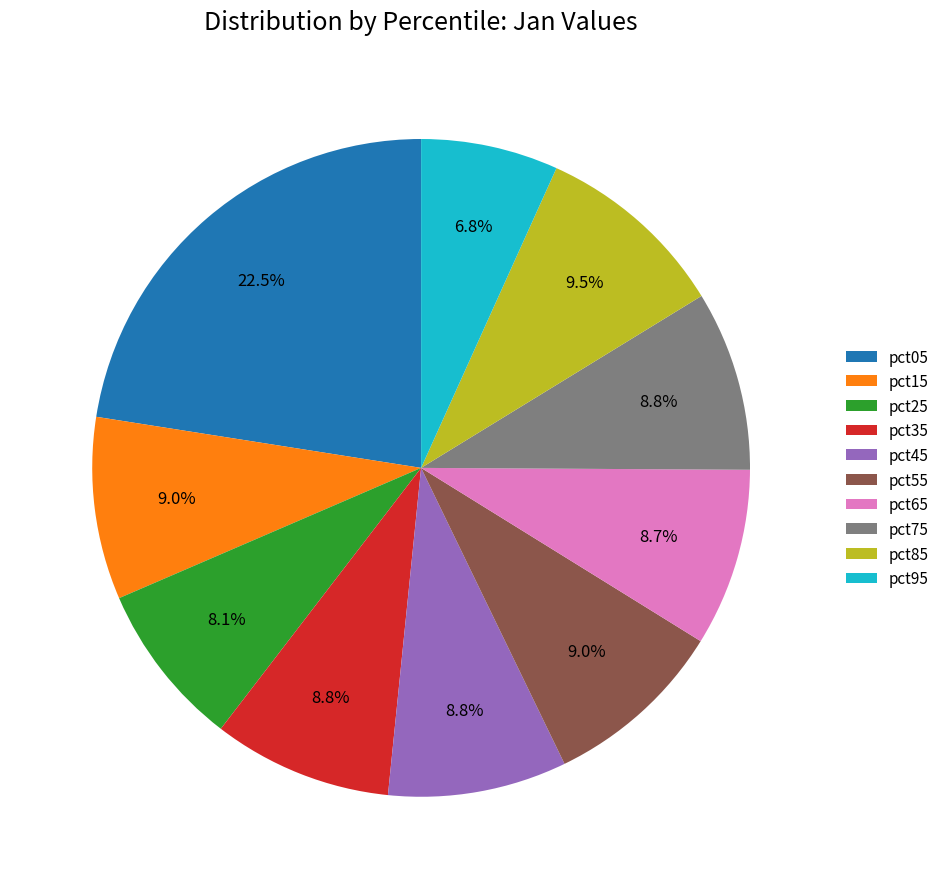

Which category has the smallest portion of the pie?

pct95